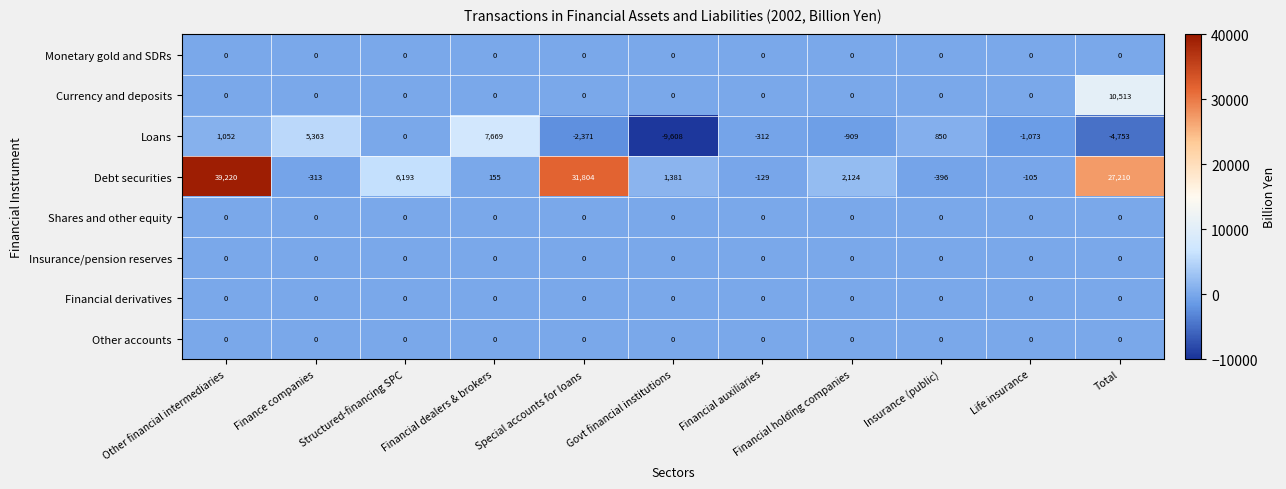

Rank the categories by Loans value from highest to lowest.

Financial dealers & brokers, Finance companies, Other financial intermediaries, Insurance (public), Structured-financing SPC, Financial auxiliaries, Financial holding companies, Life insurance, Special accounts for loans, Total, Govt financial institutions